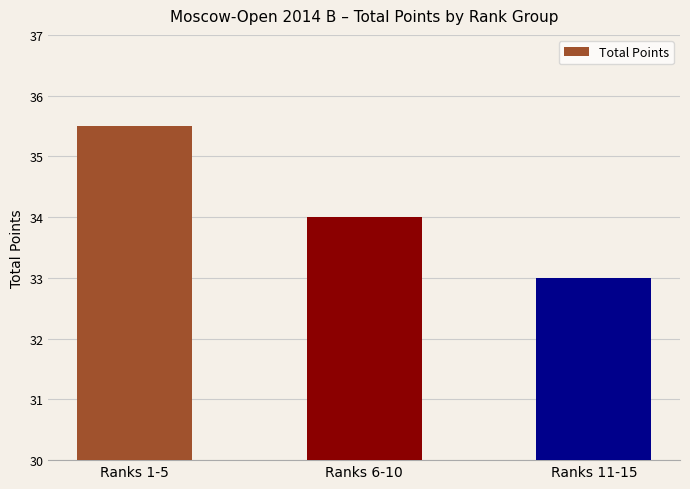

List the labels in order of value, largest first.

Ranks 1-5, Ranks 6-10, Ranks 11-15